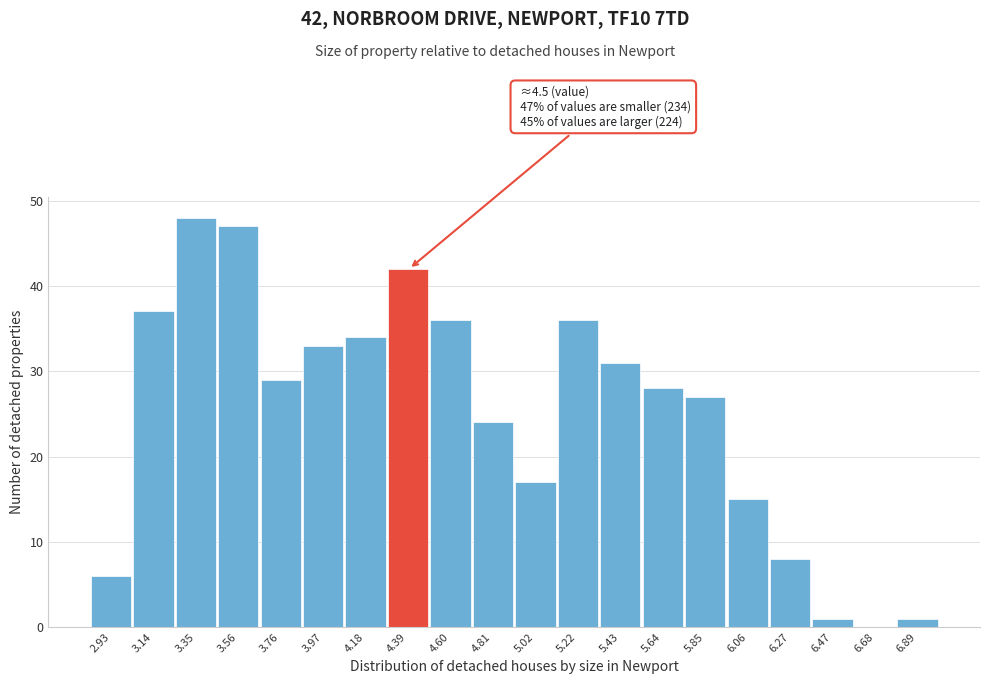

Reading right to left, extract all data points from this chart.

6.89=1	6.68=0	6.47=1	6.27=8	6.06=15	5.85=27	5.64=28	5.43=31	5.22=36	5.02=17	4.81=24	4.60=36	4.39=42	4.18=34	3.97=33	3.76=29	3.56=47	3.35=48	3.14=37	2.93=6